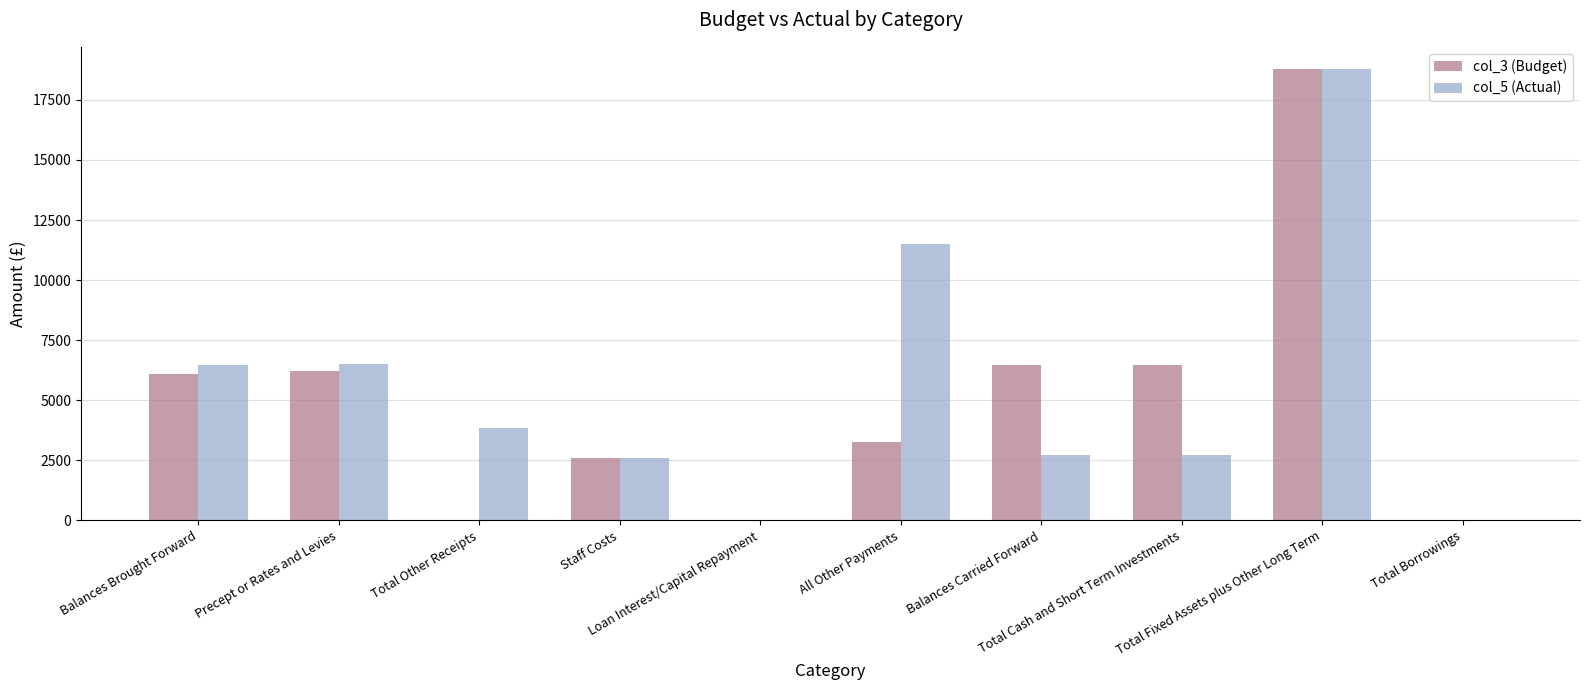

Are the bars grouped side by side (vs. stacked)?

Yes